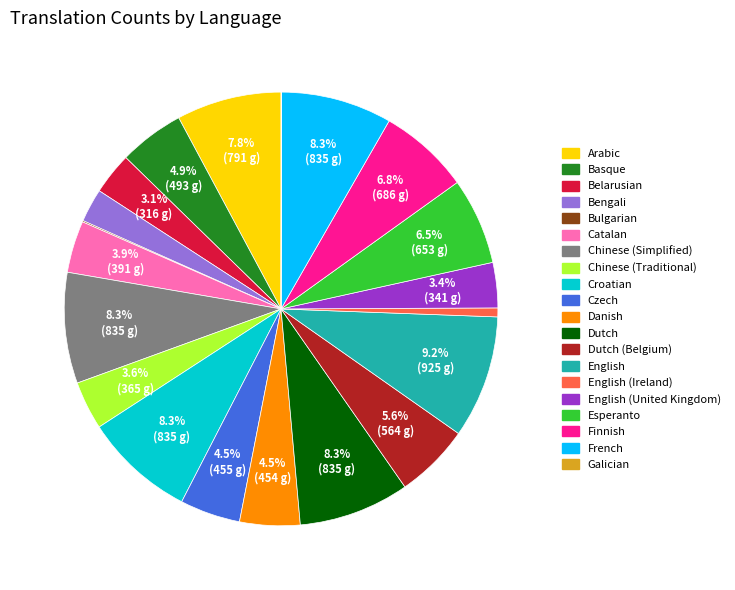

Is there a majority slice in this chart?

No